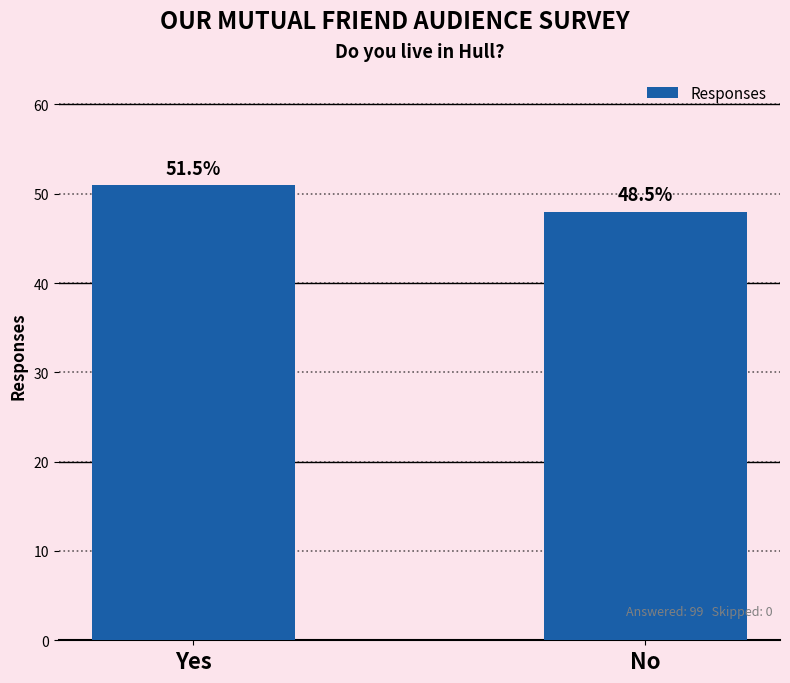

Reading right to left, extract all data points from this chart.

48	51